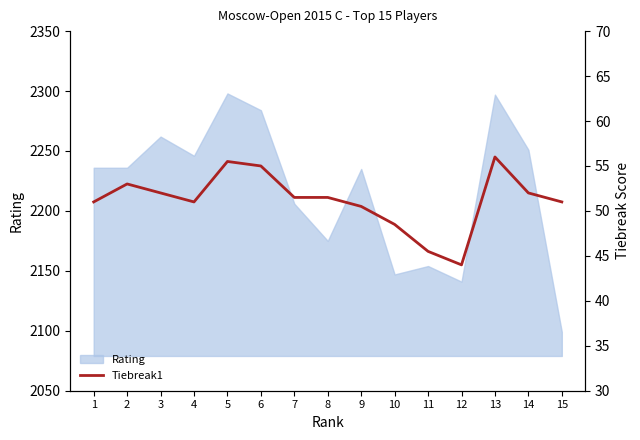

How many categories are shown in the chart?

15